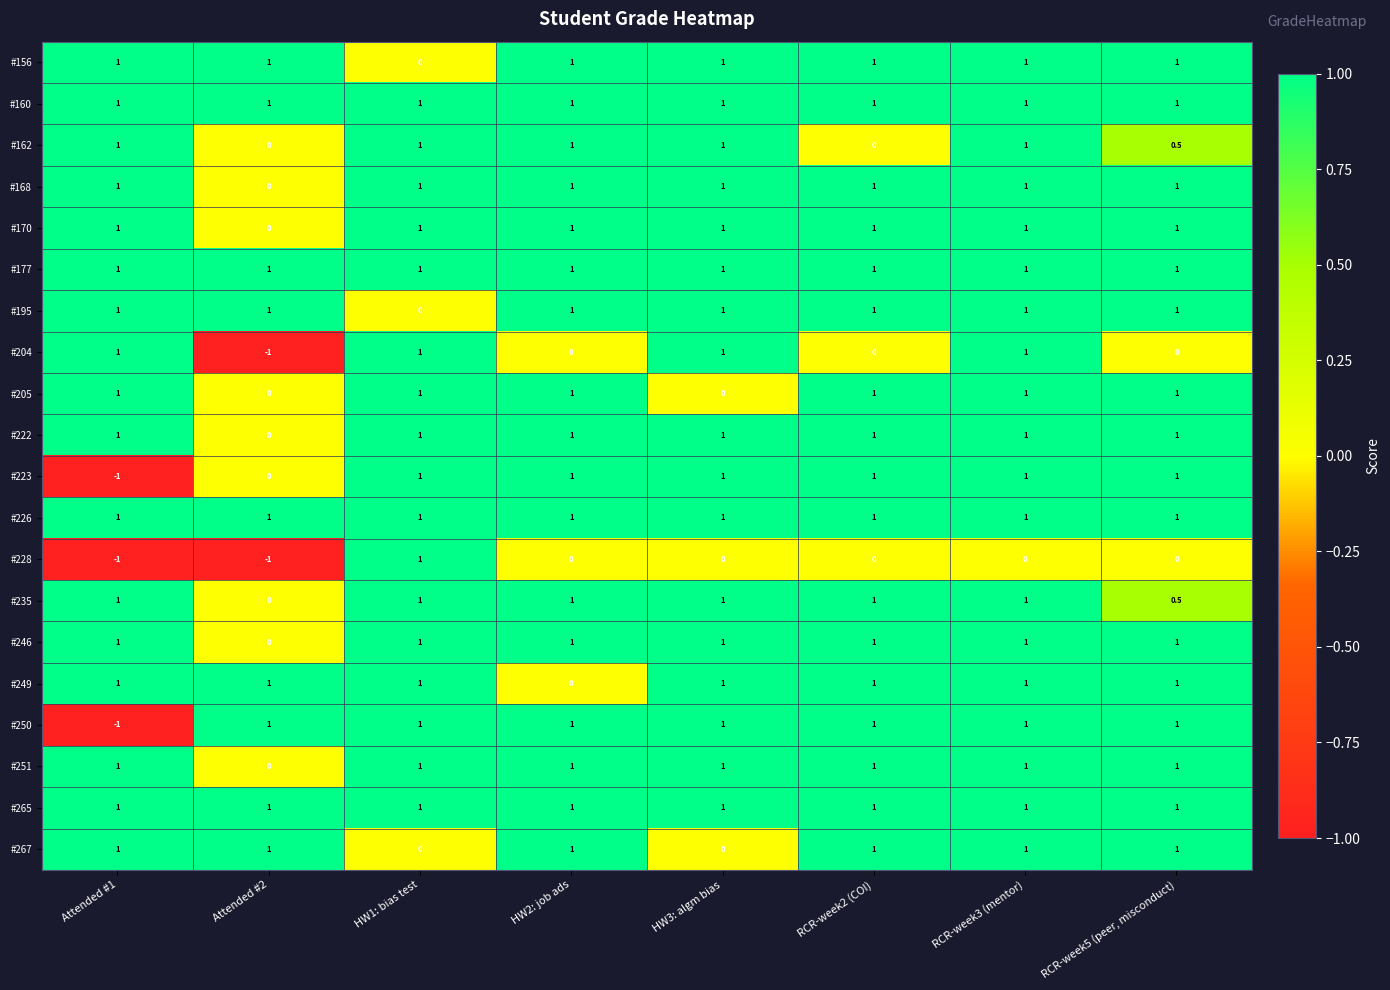

What is the smallest value displayed?

-1.0